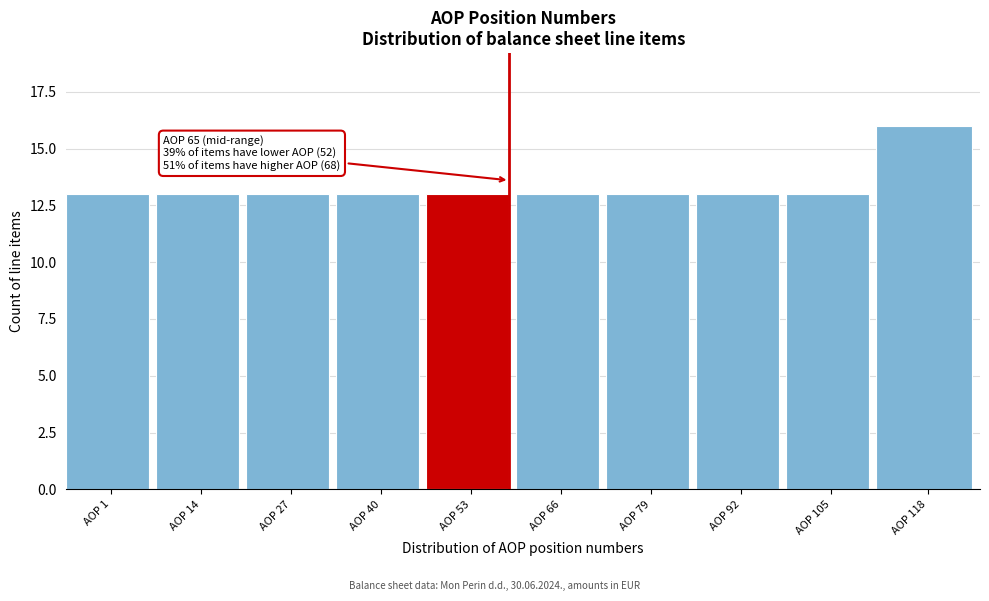

Reading left to right, extract all data points from this chart.

AOP 1=13	AOP 14=13	AOP 27=13	AOP 40=13	AOP 53=13	AOP 66=13	AOP 79=13	AOP 92=13	AOP 105=13	AOP 118=16